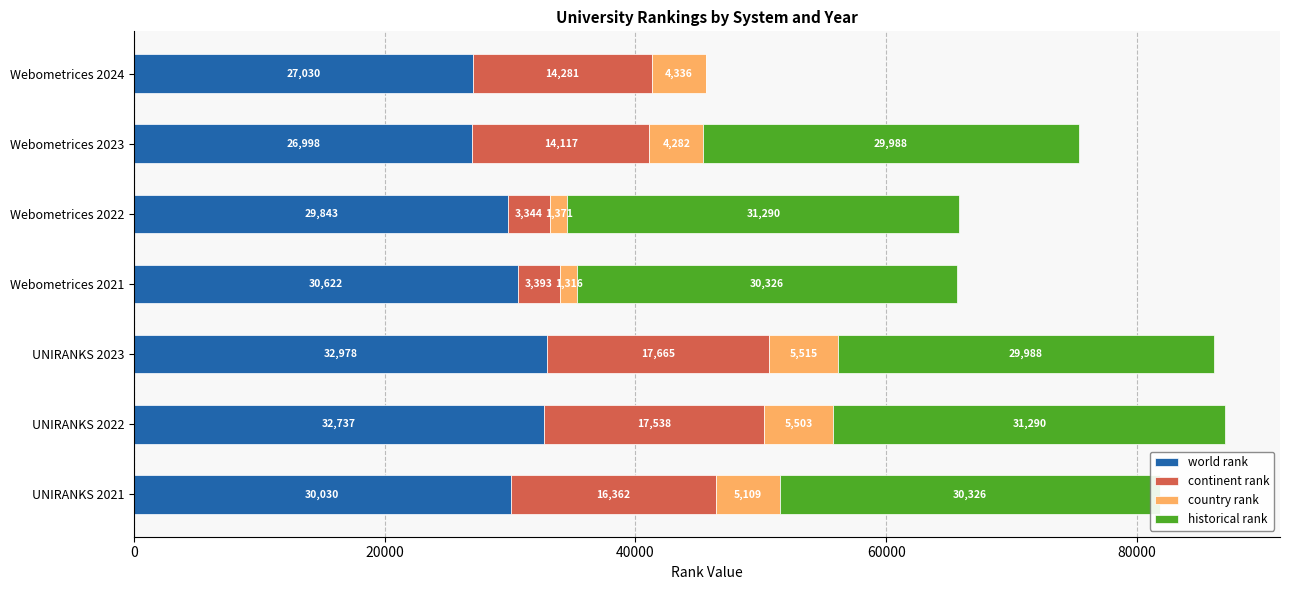

What is the sum of all world rank values?

210238